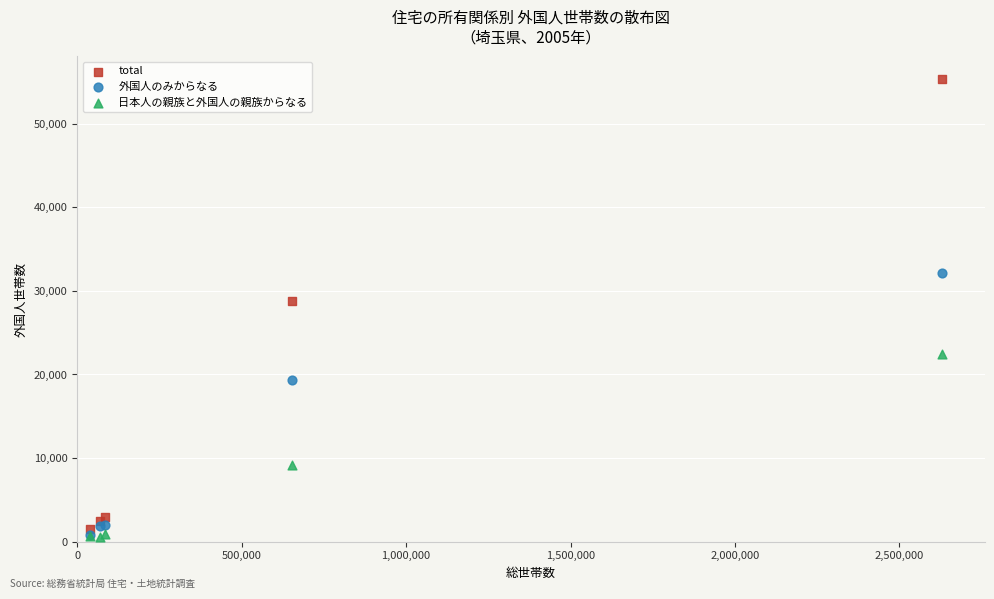

In the 日本人の親族と外国人の親族からなる series, what Y value is closest to 11511?

9149